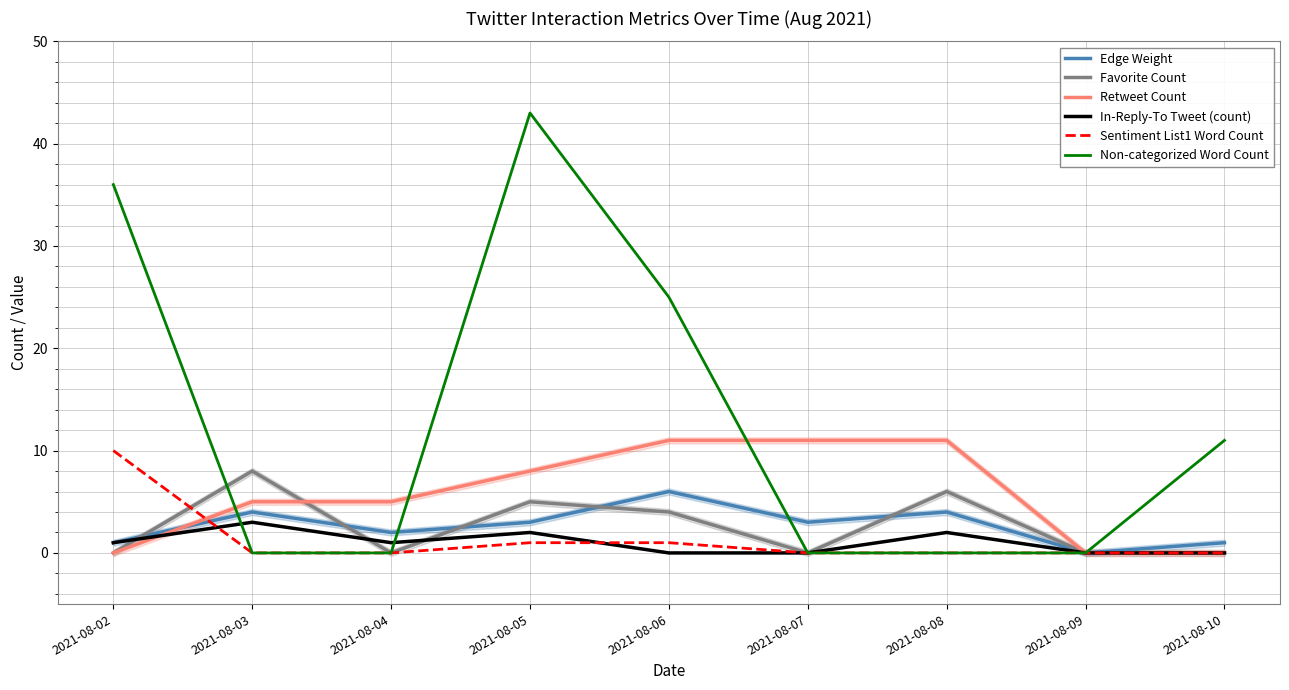

At which label is In-Reply-To Tweet (count) closest to 1?

2021-08-02